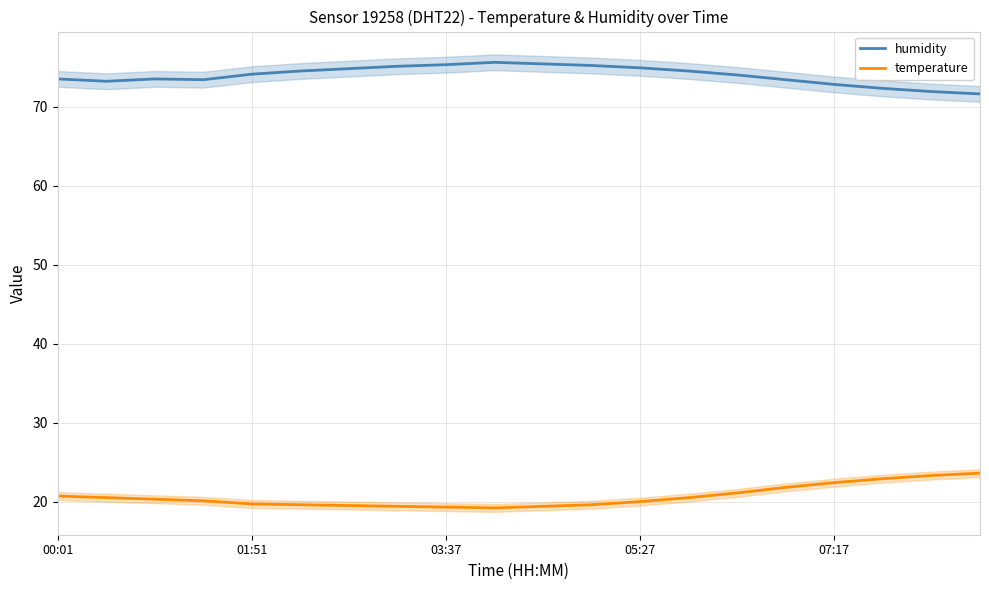

Is it true that temperature equals 7.7 at 01:51?

False